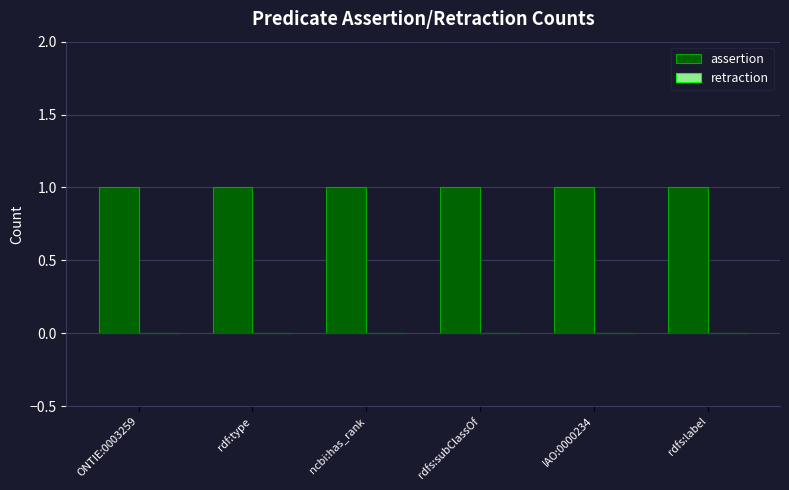

List the series in order of their overall mean, highest first.

assertion, retraction